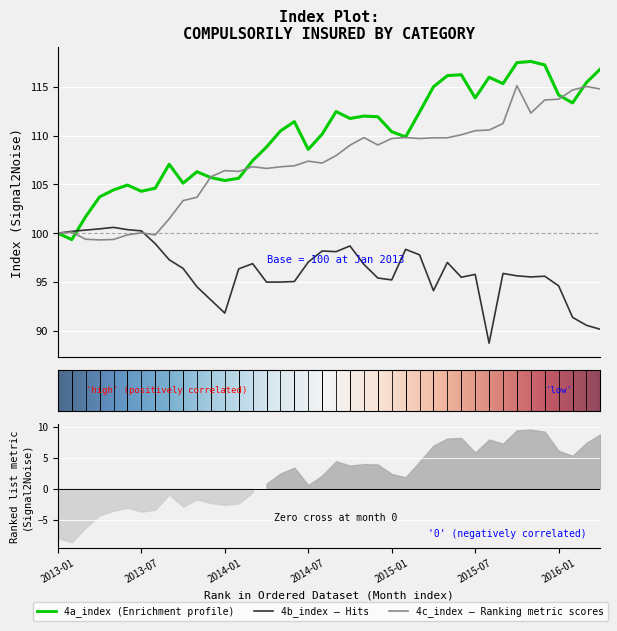

True or false: 4b_index has more than 0 interior local peaks.

True